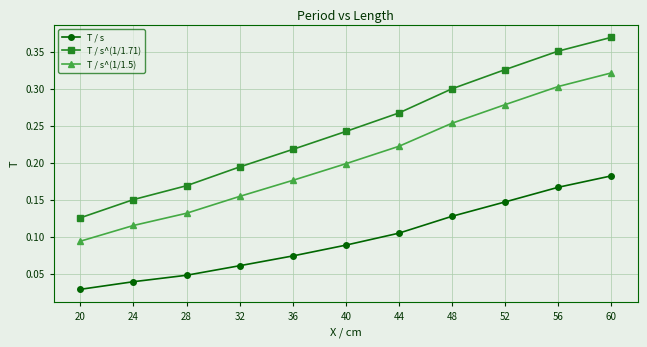

True or false: T / s^(1/1.5) has more than 2 points higher than both neighbors.

False